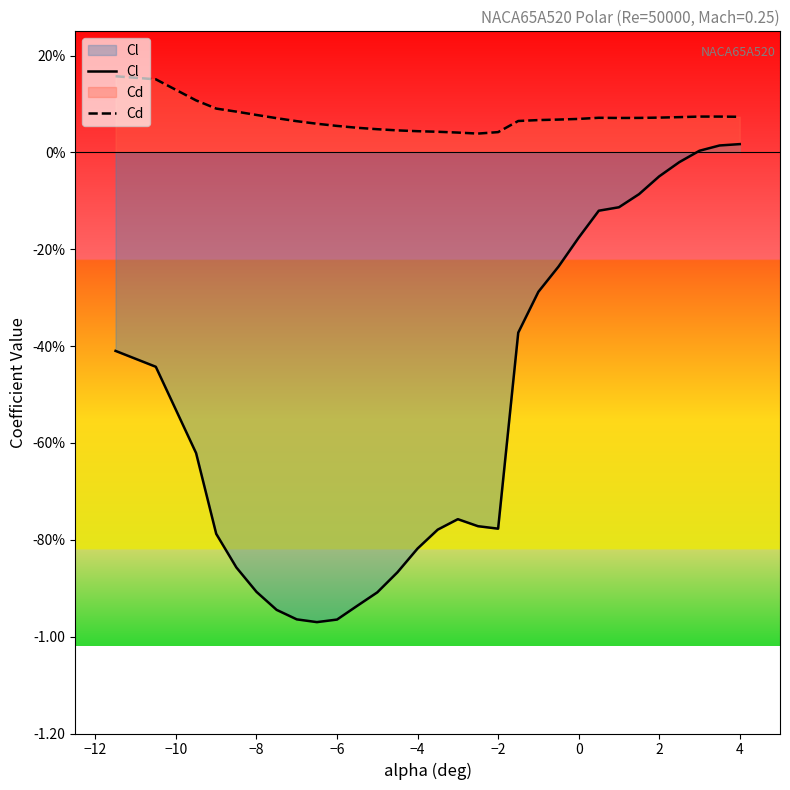

Does the chart display data point markers on the line(s)?

No